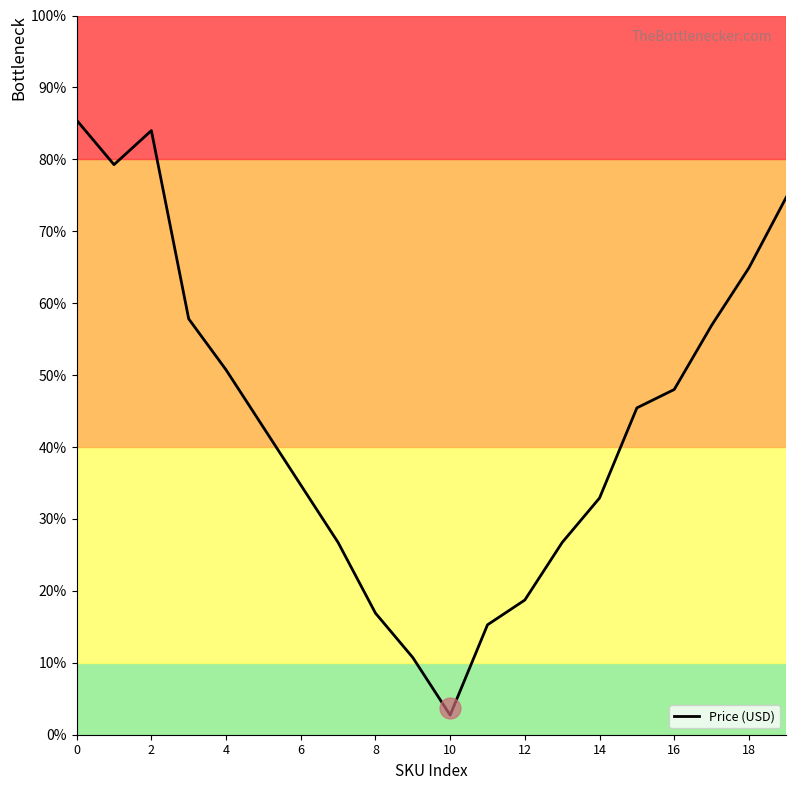

What is the greatest value displayed?

85.4